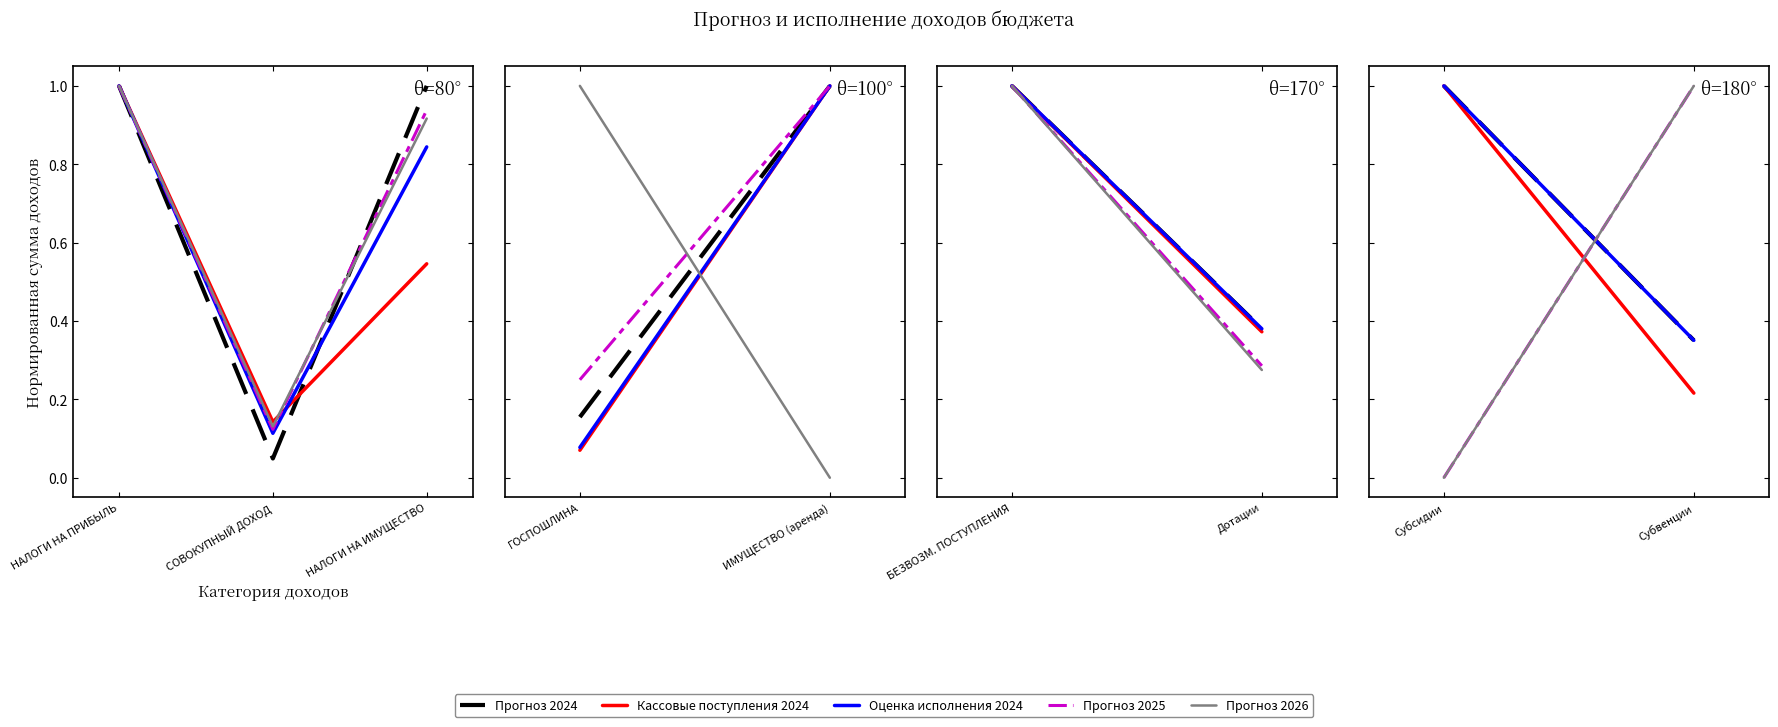

Which series changed the most between НАЛОГИ НА ПРИБЫЛЬ and СОВОКУПНЫЙ ДОХОД?

Прогноз 2024